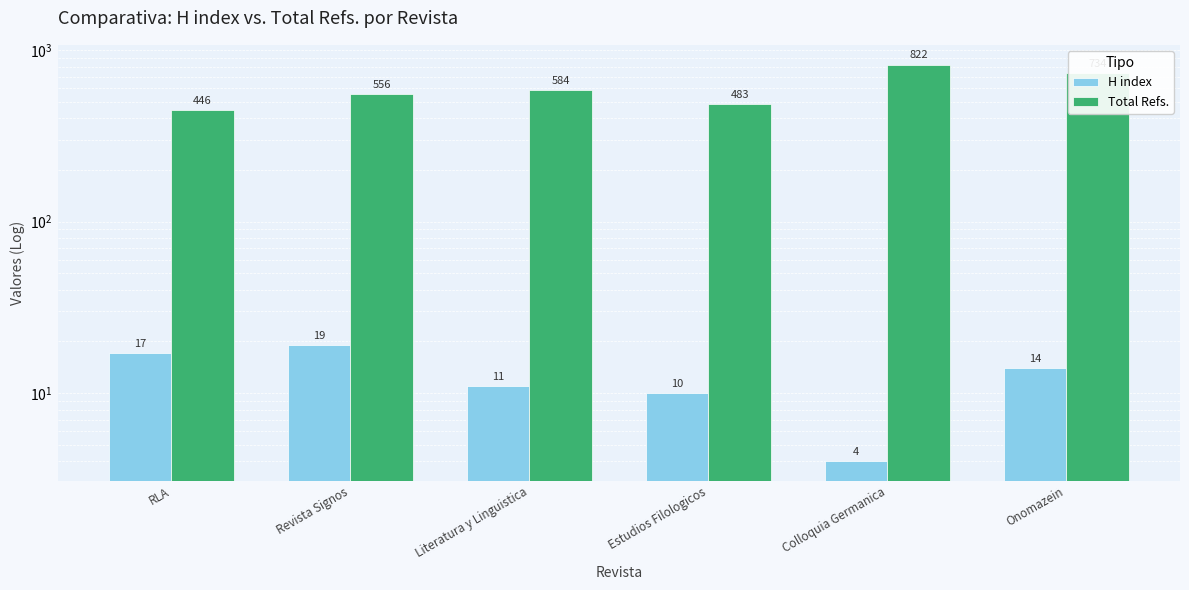

What are all the series names shown in the legend?

H index, Total Refs.